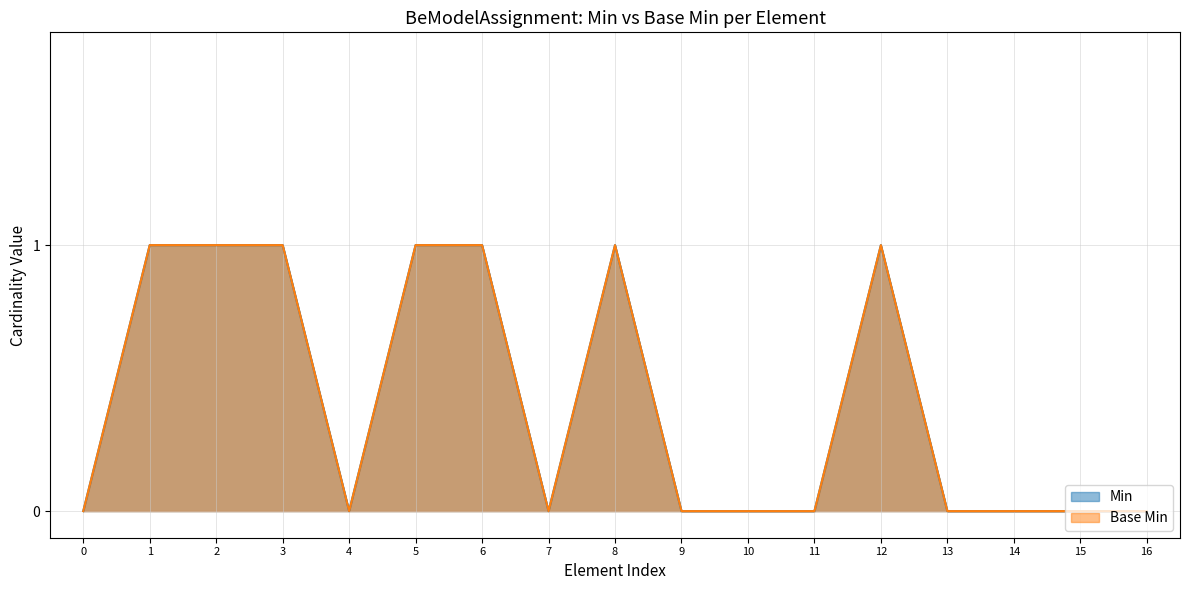

True or false: Base Min and Min intersect in this chart.

False